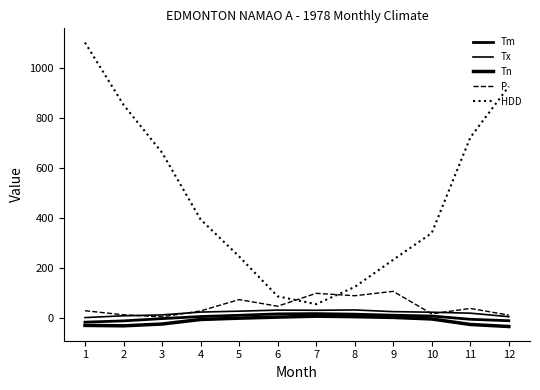

True or false: Tn and Tm intersect in this chart.

False